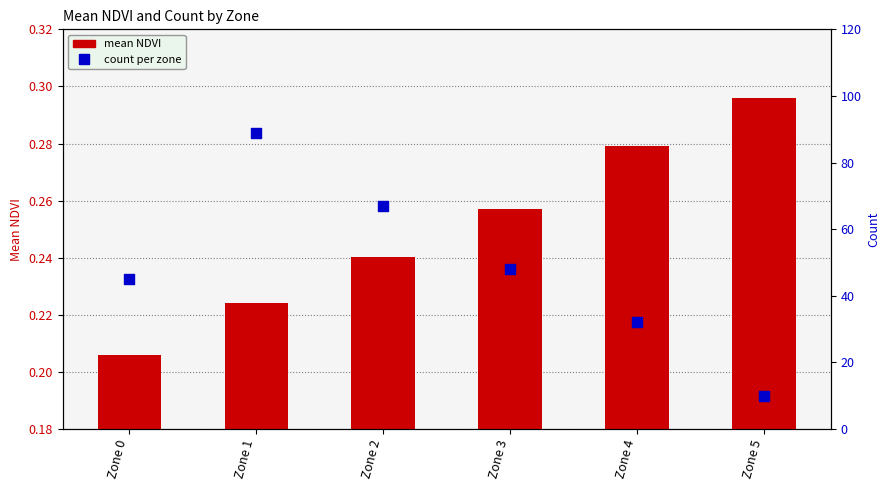

What is the total value across all series at Zone 1?

89.2